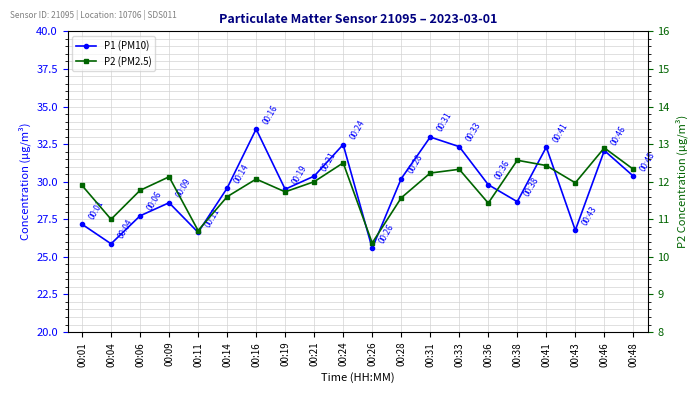

How many categories are shown in the chart?

20